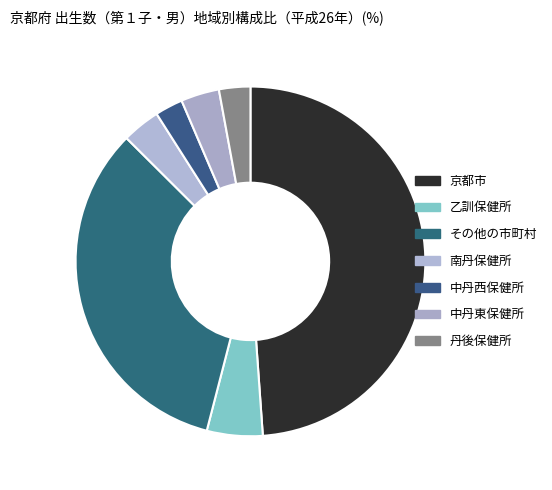

To the nearest percent, what portion does 南丹保健所 represent?

4%